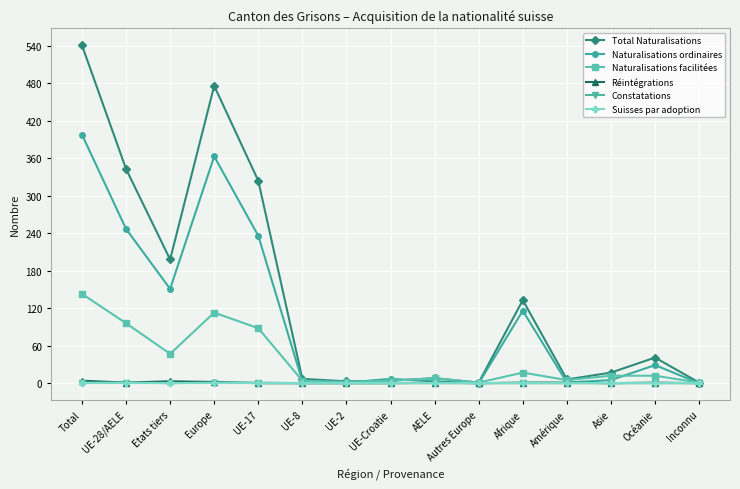

The value of Total Naturalisations at Asie is 17. True or false?

True